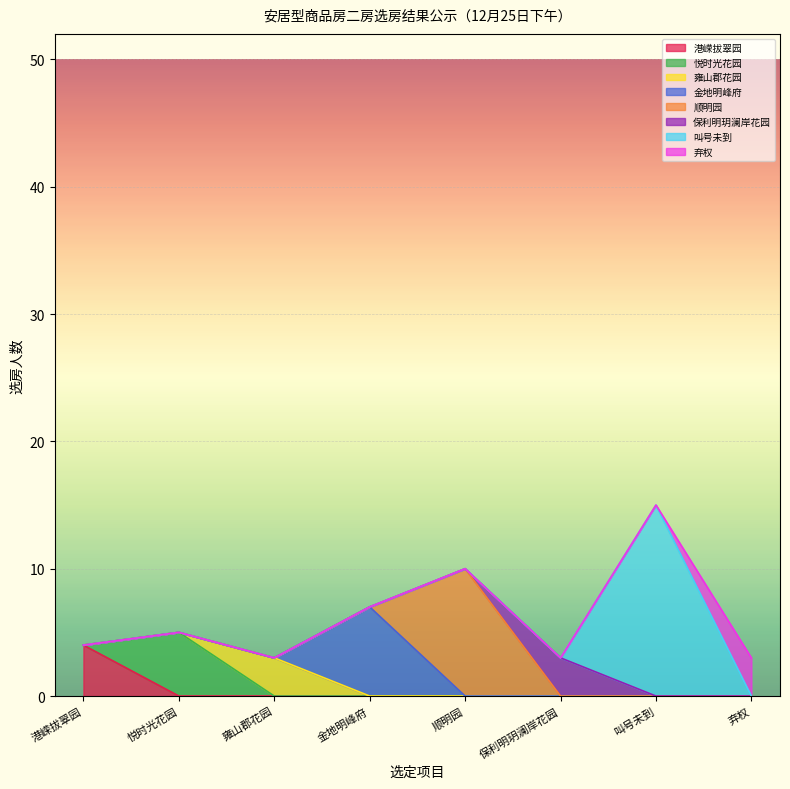

Read the value at 悦时光花园, to the nearest 10.

10